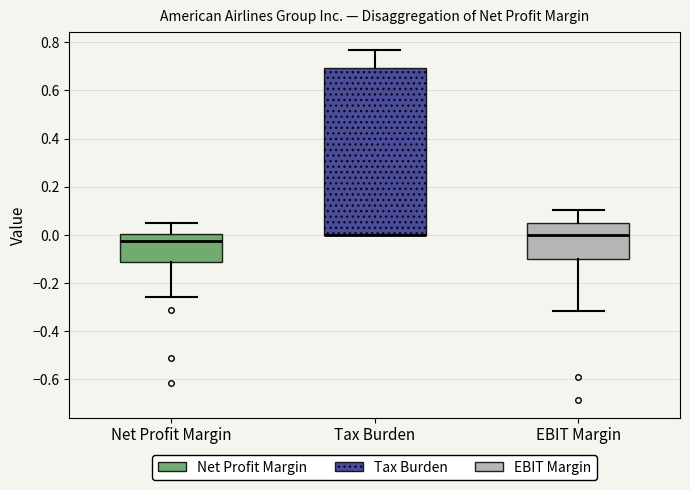

Comparing the boxes themselves (not the whiskers), which one is the tallest?

Tax Burden